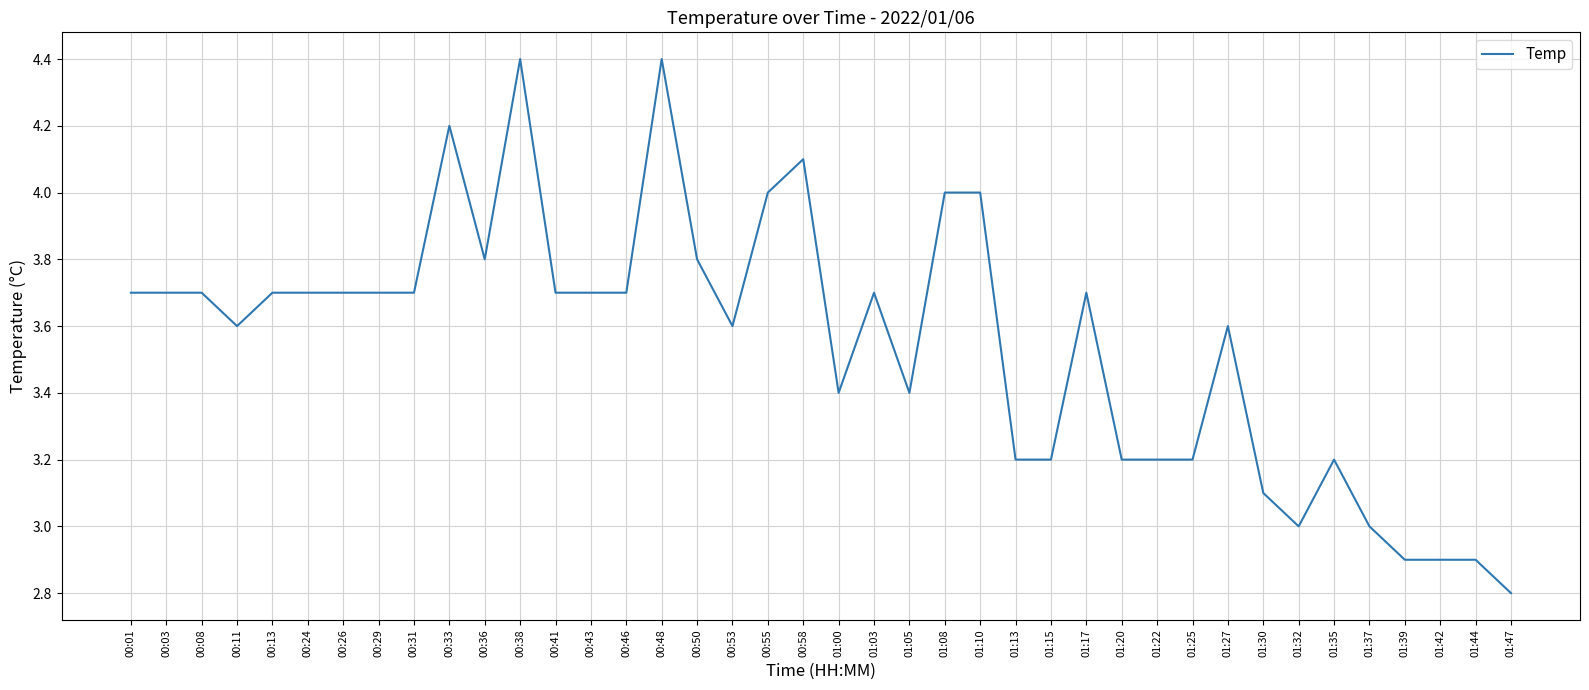

The chart shows a value of 4.0 at 01:10. True or false?

True